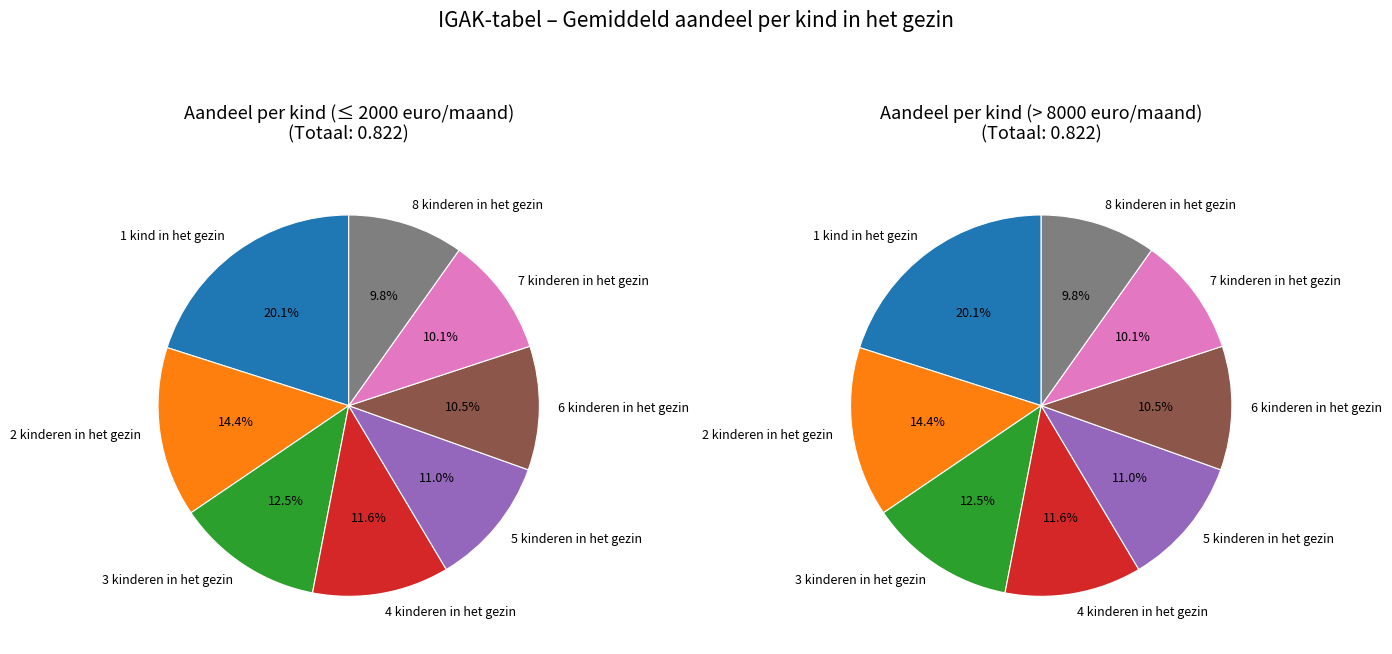

To the nearest percent, what is the difference between the 3 kinderen in het gezin and 5 kinderen in het gezin slice percentages?

1%